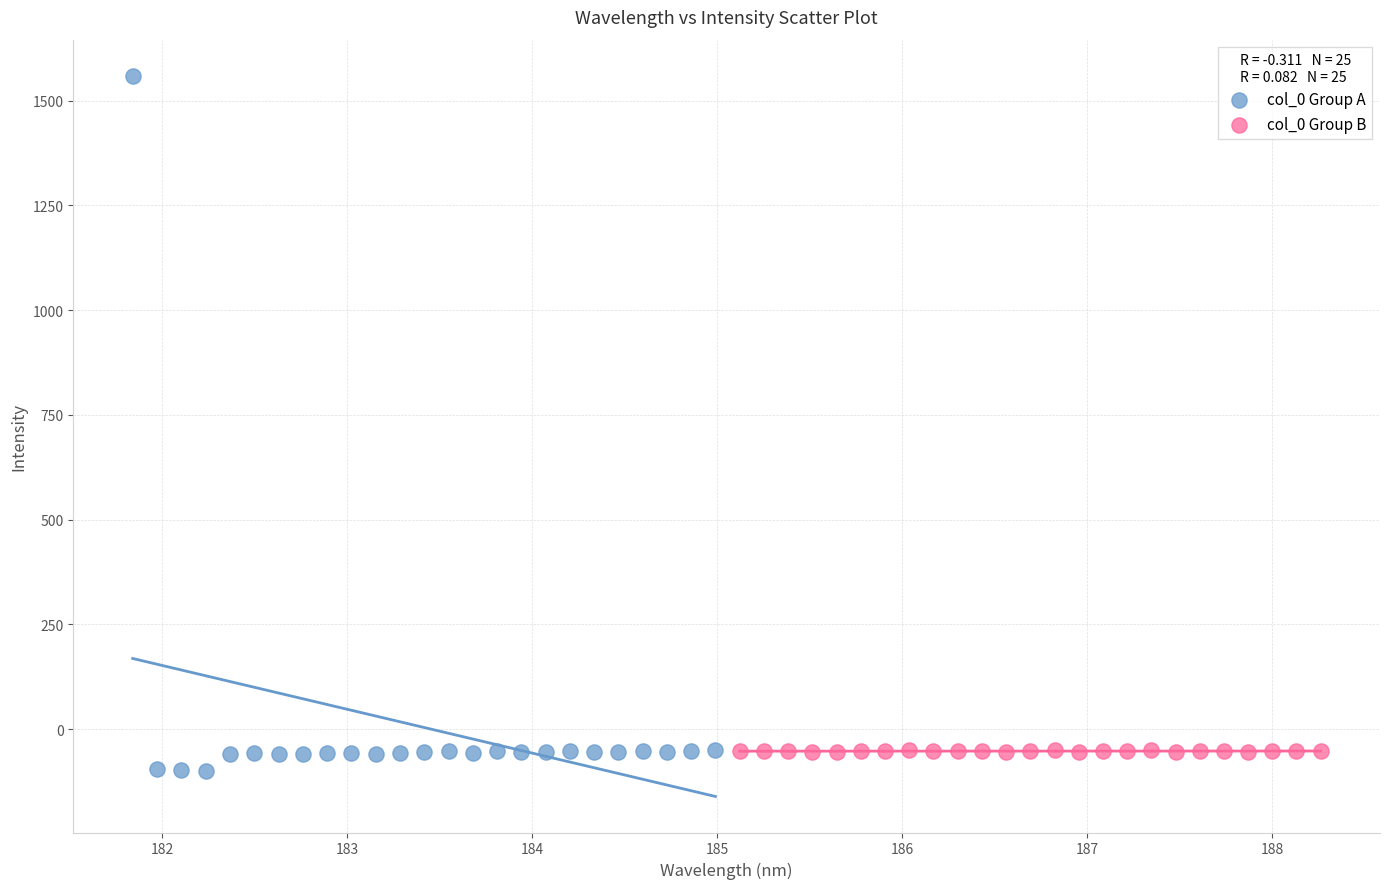

Which series has the largest Y range (max minus min)?

col_0 Group A